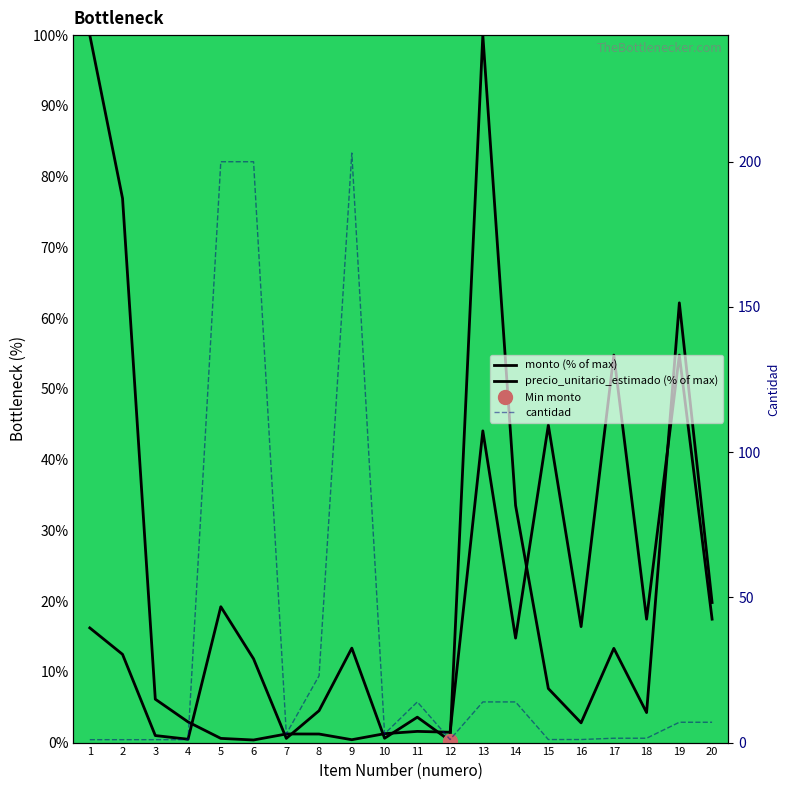

At which label does cantidad first exceed 3?

5